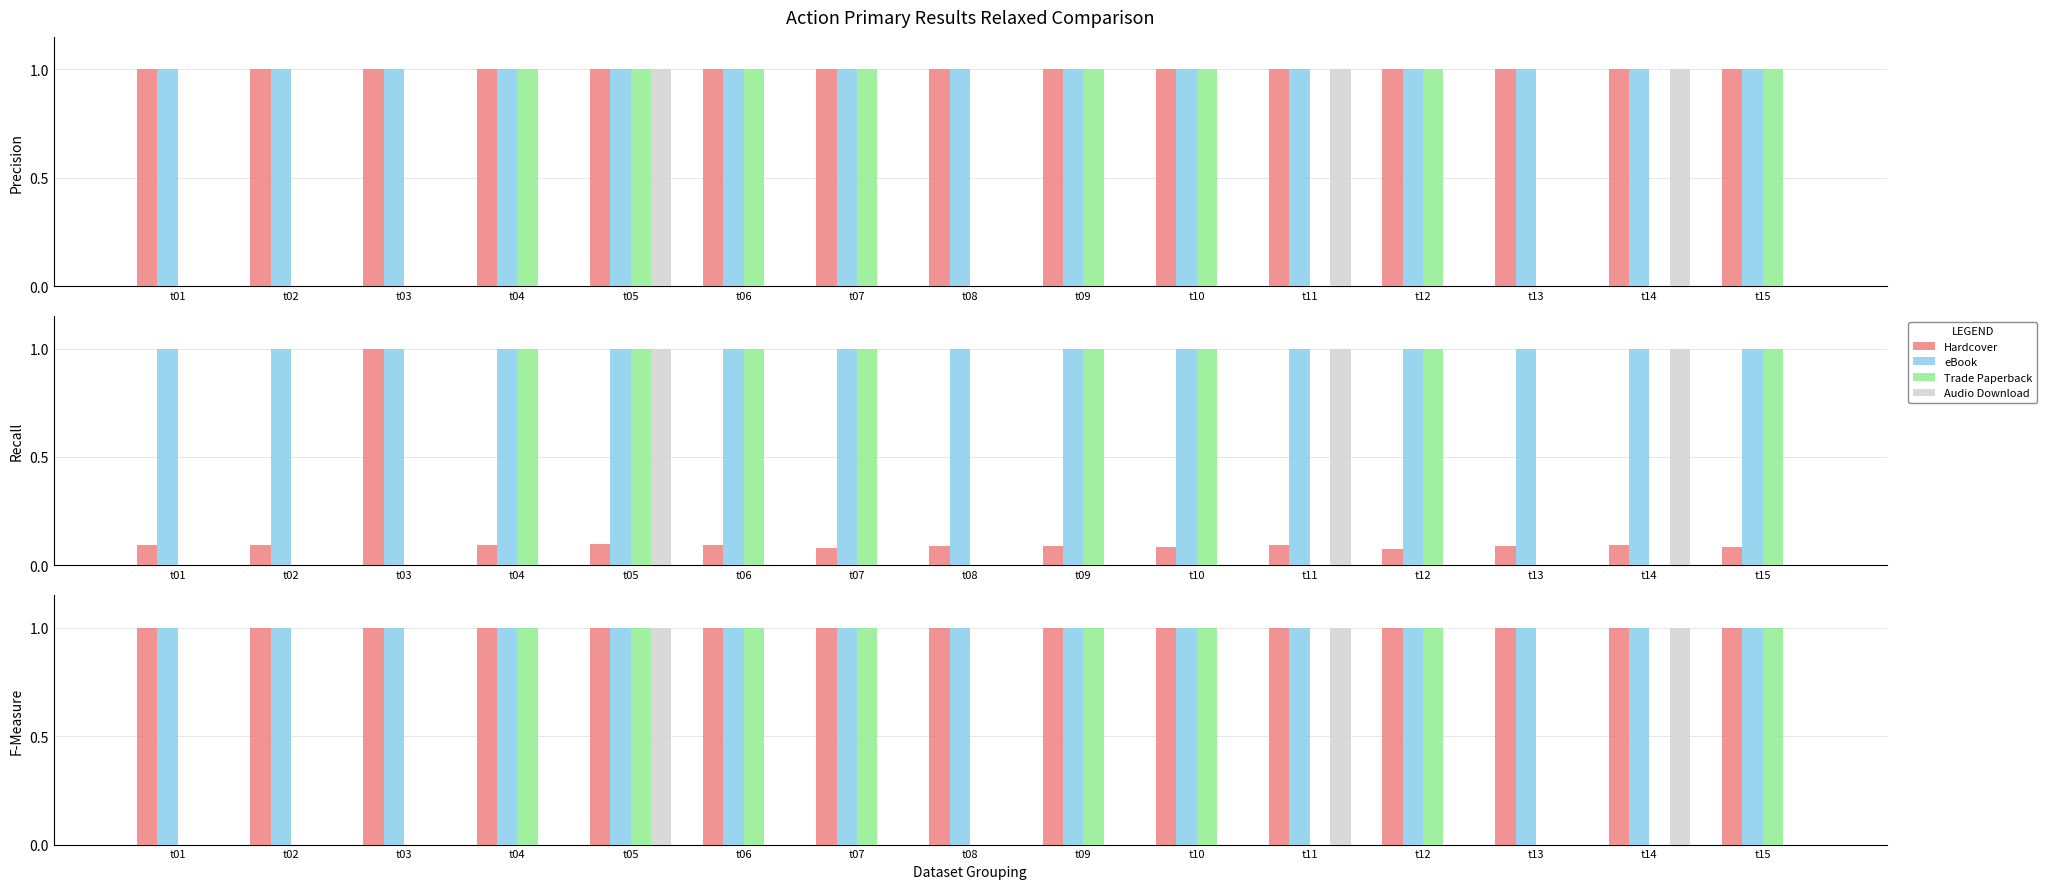

Is it true that Hardcover equals 1 at t08?

True